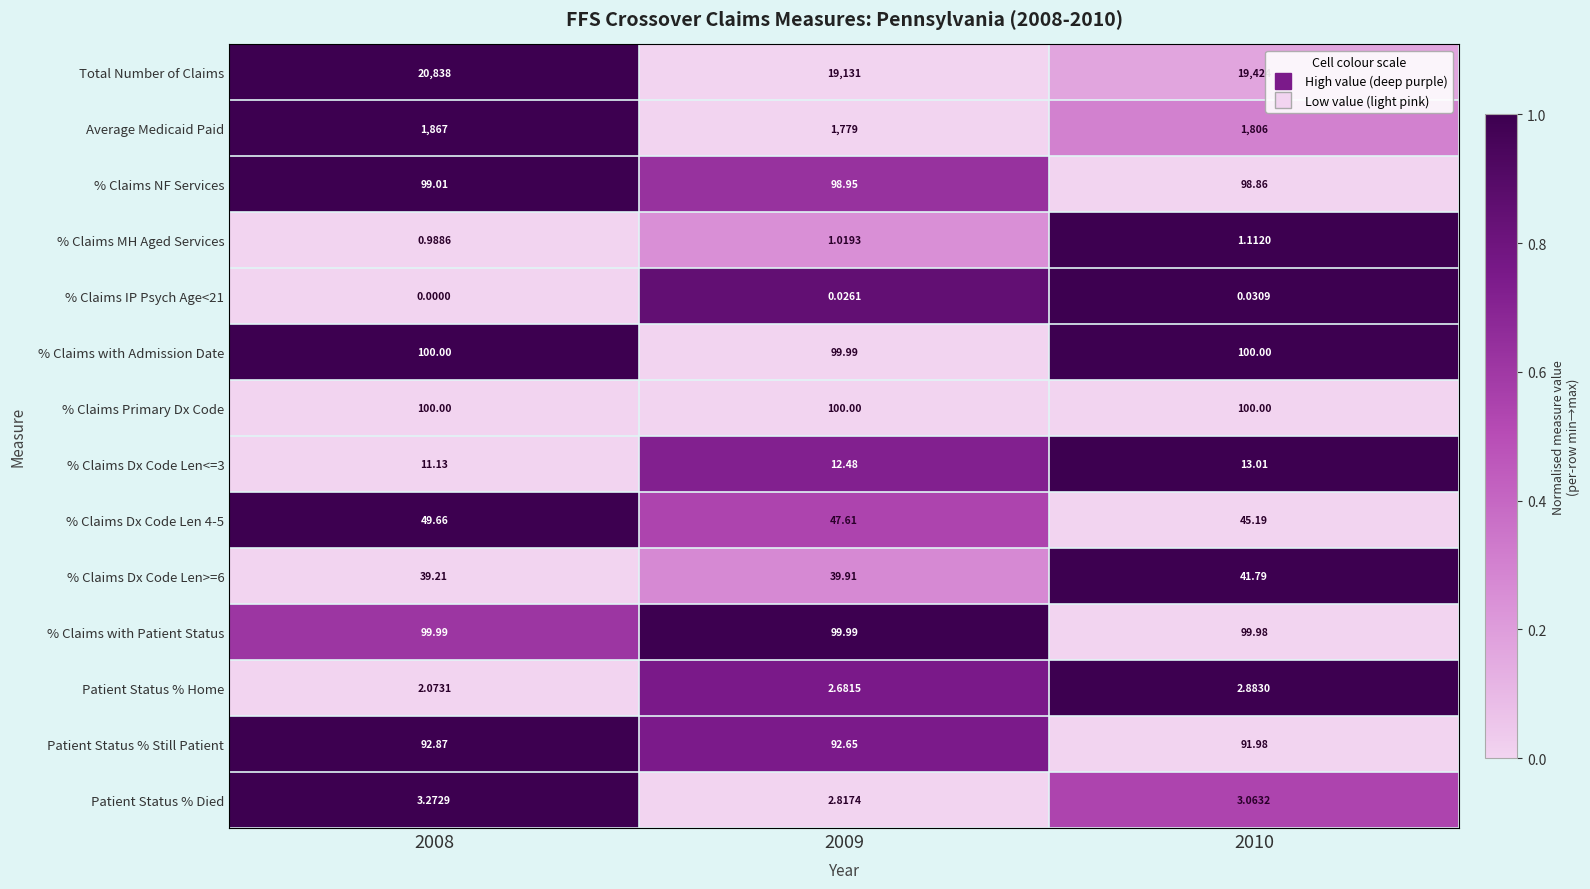

Is the value of % Claims Dx Code Len 4-5 at 2009 greater than the value of % Claims IP Psych Age<21 at 2008?

Yes